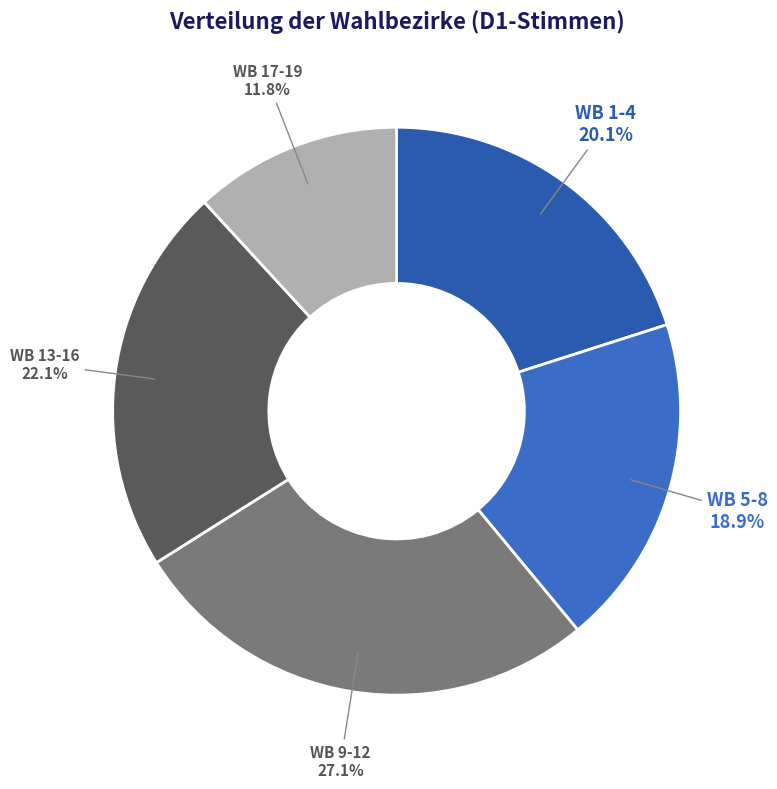

Is there a majority slice in this chart?

No